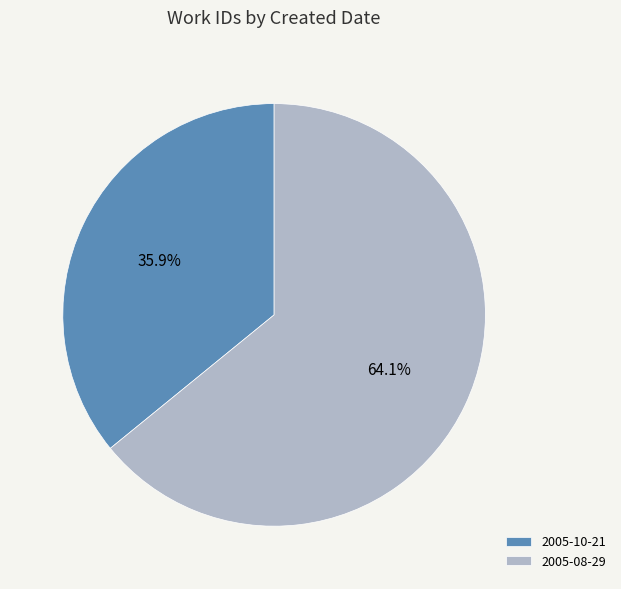

What is the largest slice in the pie chart?

2005-08-29